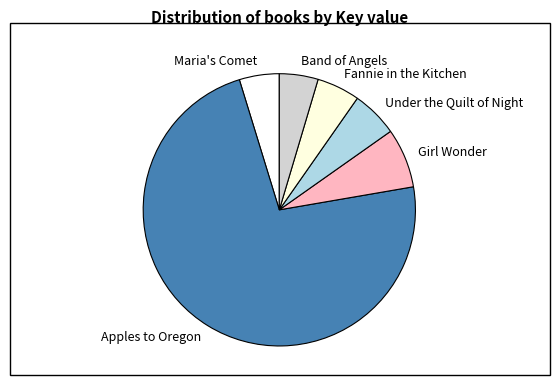

Which category has the biggest portion of the pie?

Apples to Oregon